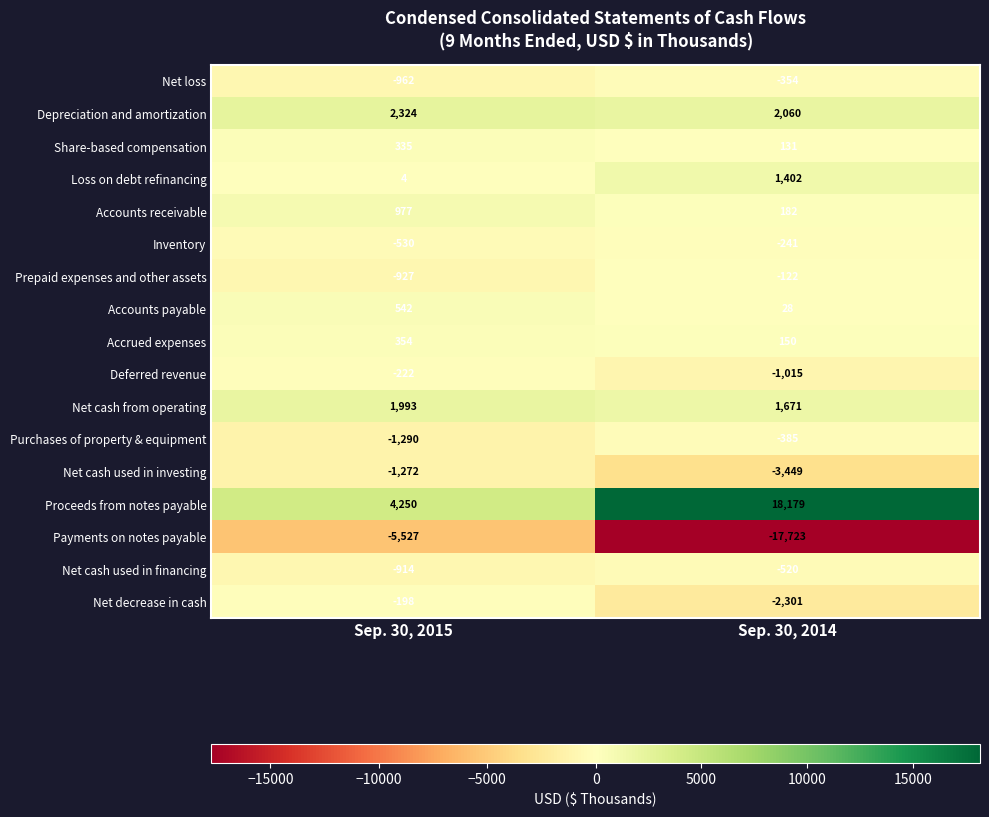

What is the difference between the maximum and minimum values in the Deferred revenue series?

793